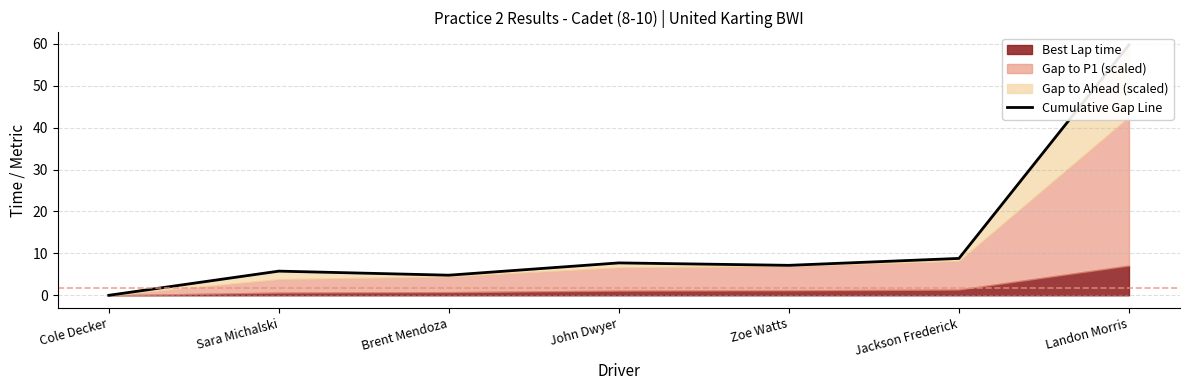

What is the value of the 2nd point from the left?

5.8